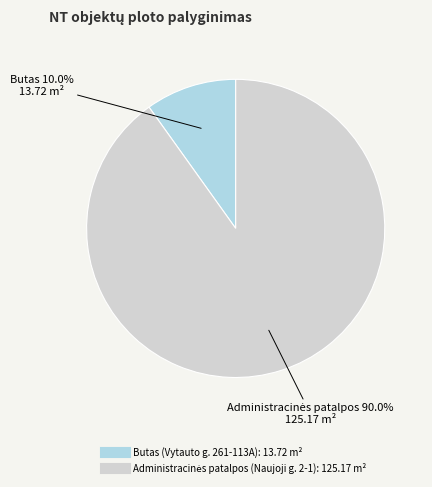

Do Administracinės patalpos (Naujoji g. 2-1) and Butas (Vytauto g. 261-113A) together represent more than half of the pie?

Yes